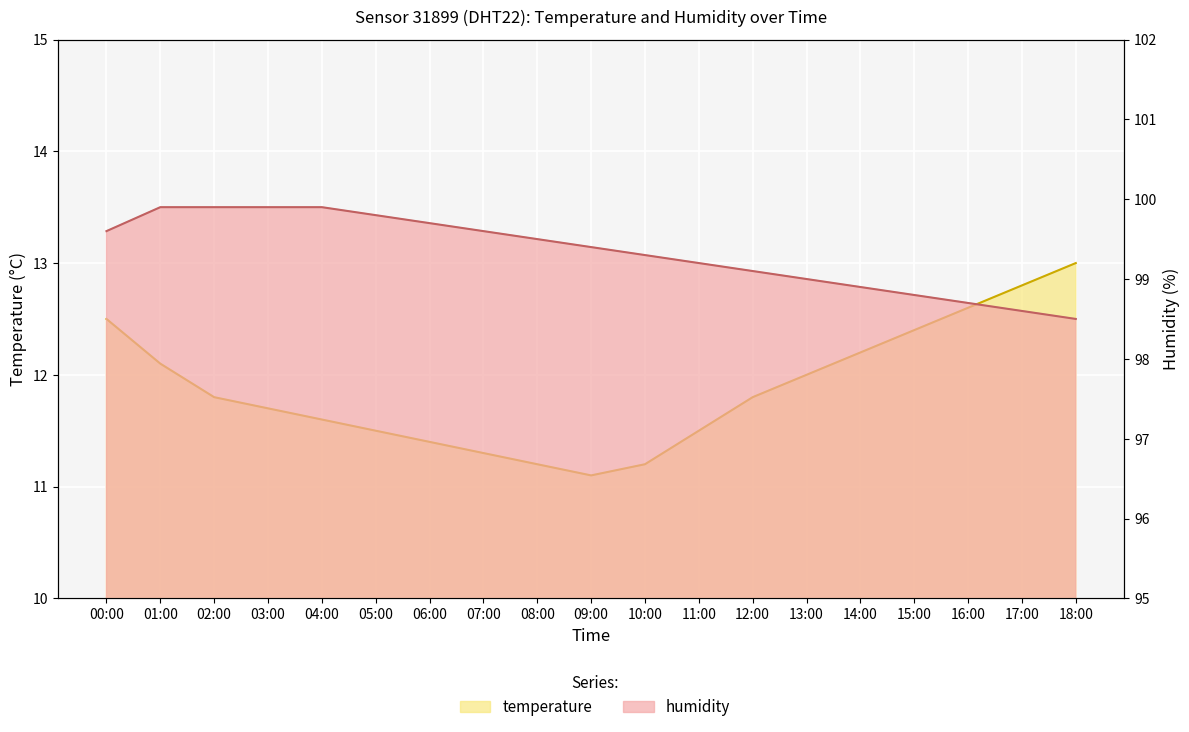

What is the sum of all temperature values?

225.7